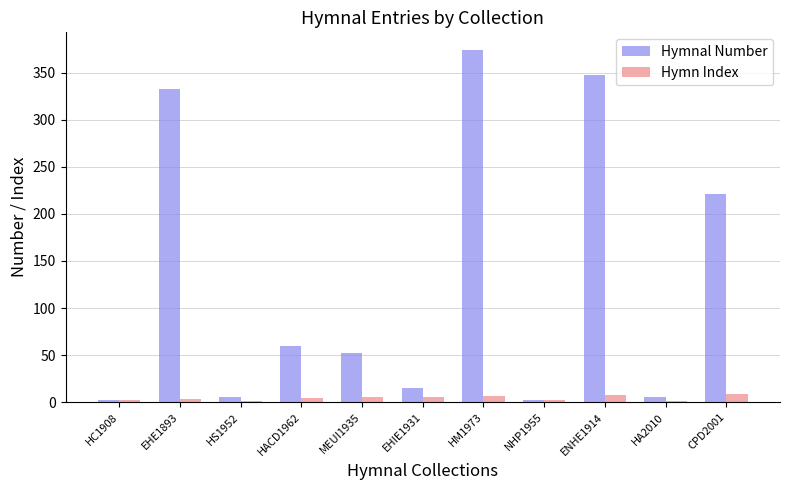

Is it true that Hymnal Number equals 6 at HA2010?

True